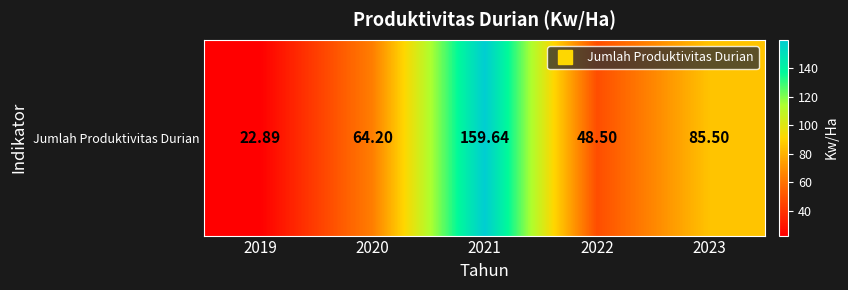

What is the change in value from 2020 to 2023?

+21.3